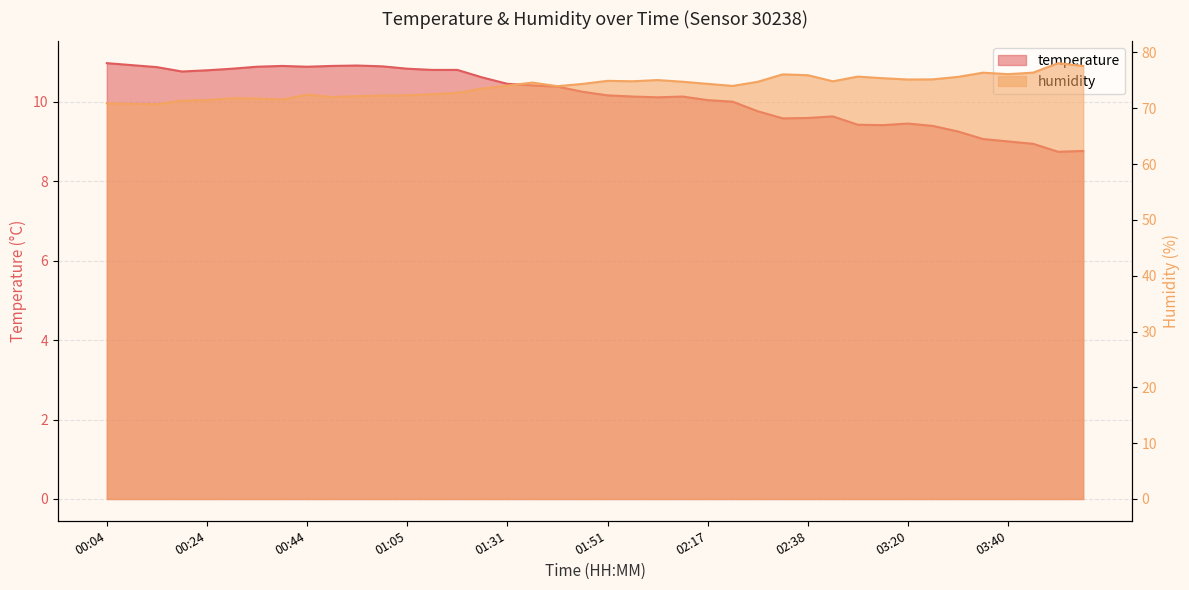

What position from the left is 01:10?

14